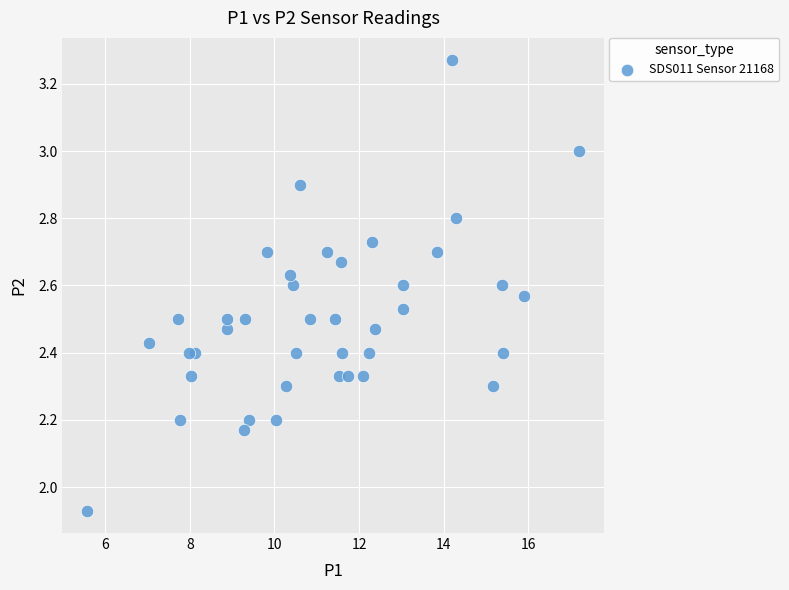

What is the range of Y values (max minus min)?

1.3